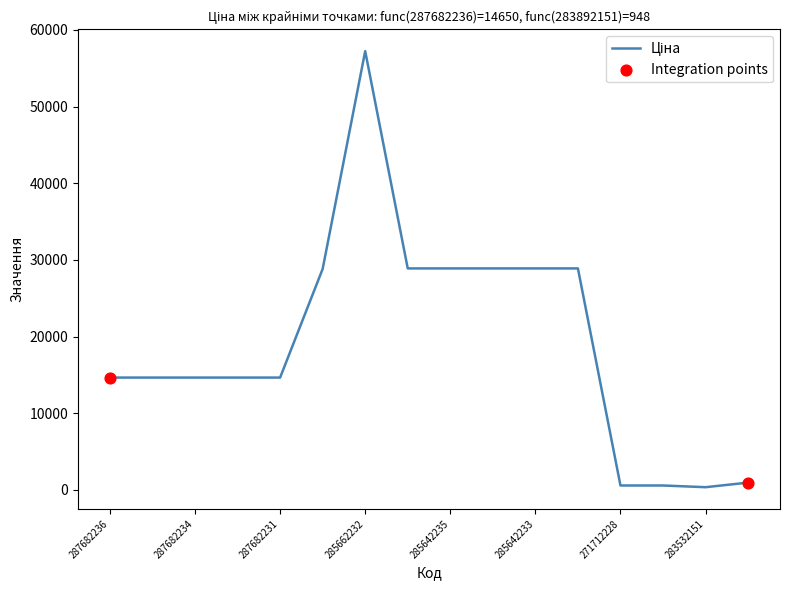

What is the maximum value shown in the chart?

57235.5